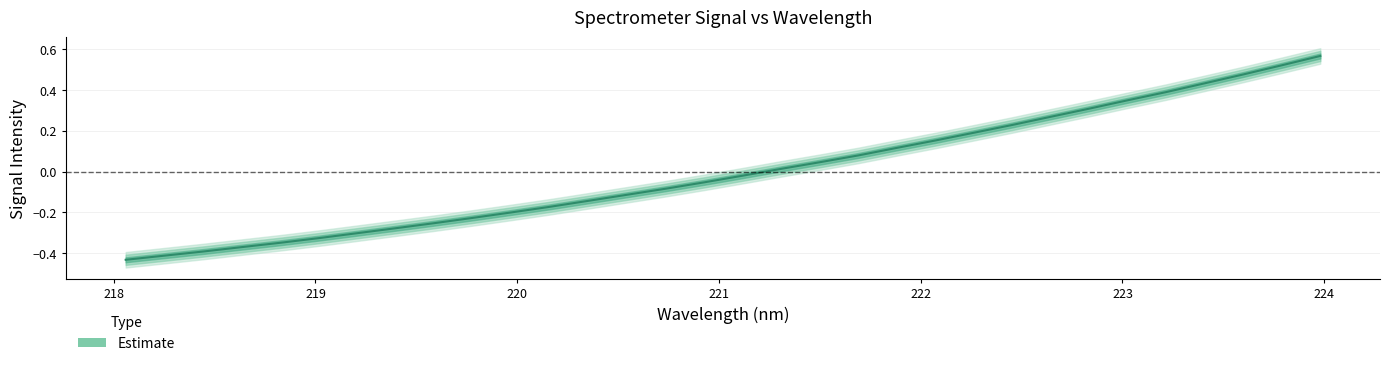

What is the smallest value displayed?

-0.4